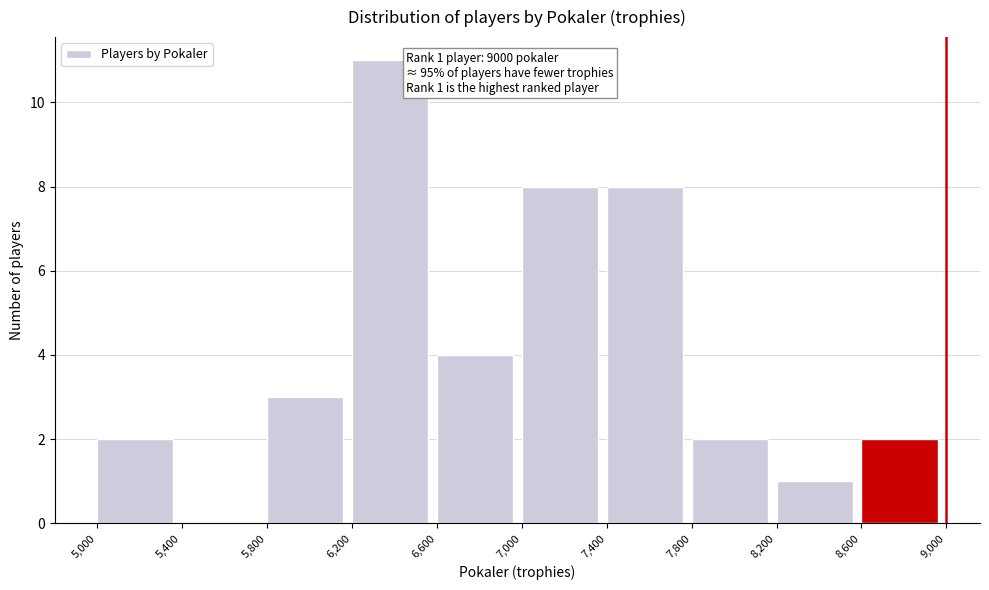

Over which range of the x-axis is the bar tallest?

6,200 to 6,600